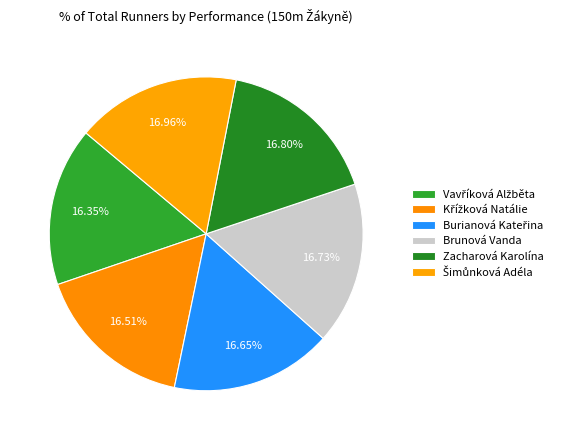

Rank the categories by value from lowest to highest.

Vavříková Alžběta, Křížková Natálie, Burianová Kateřina, Brunová Vanda, Zacharová Karolína, Šimůnková Adéla